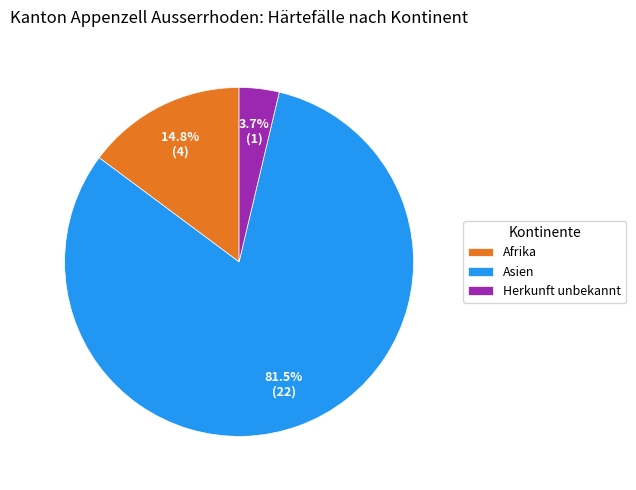

Rank the categories by value from lowest to highest.

Herkunft unbekannt, Afrika, Asien